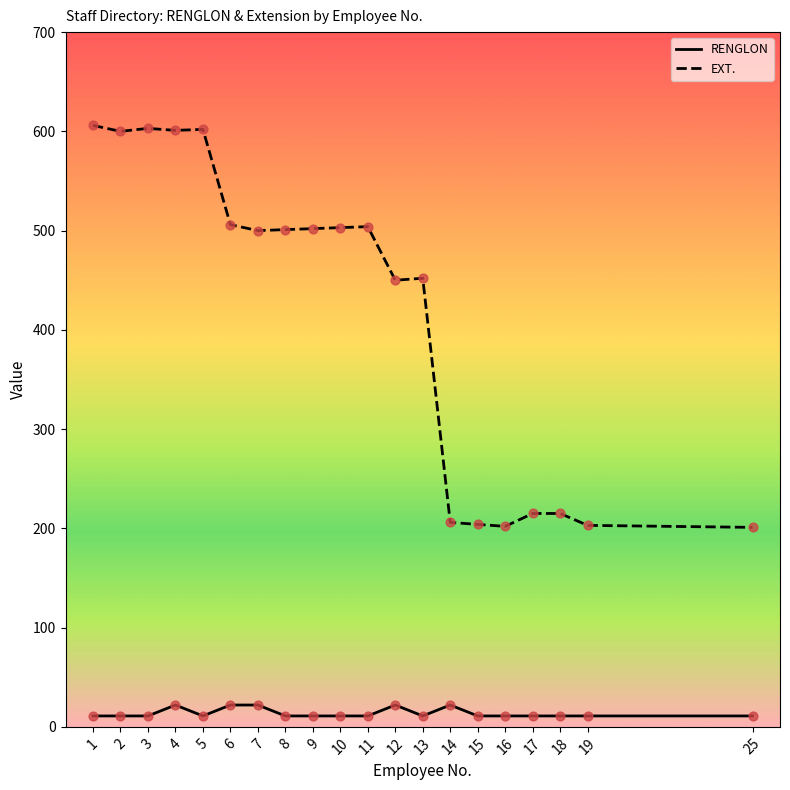

Is the value of EXT. at 11 greater than the value of RENGLON at 10?

Yes